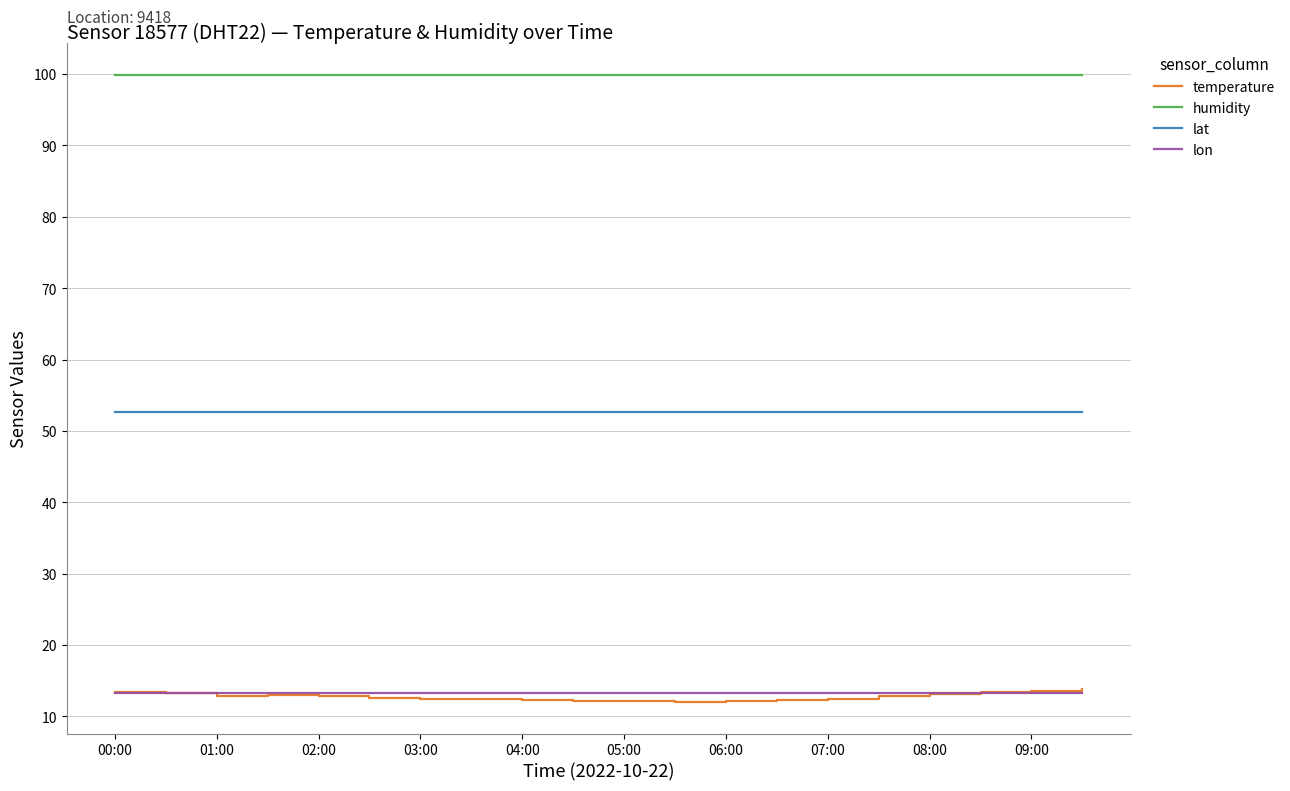

What is the average value of the lon series?

13.3